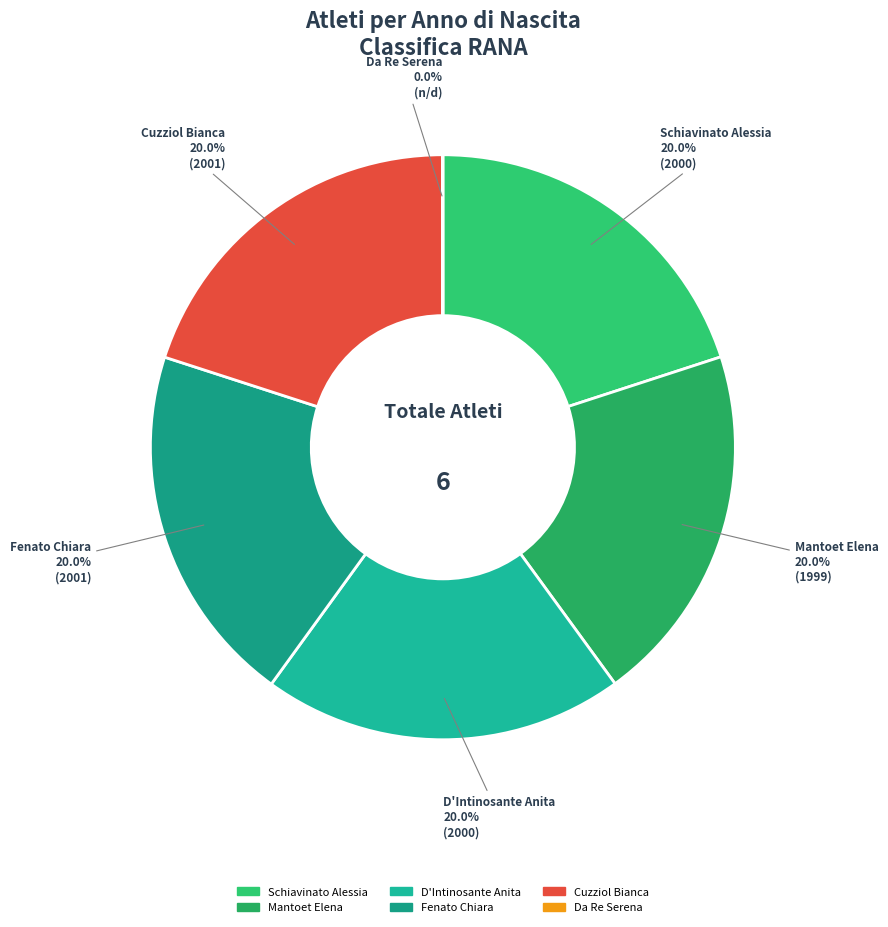

What percentage is NOT represented by Schiavinato Alessia?

80.0%